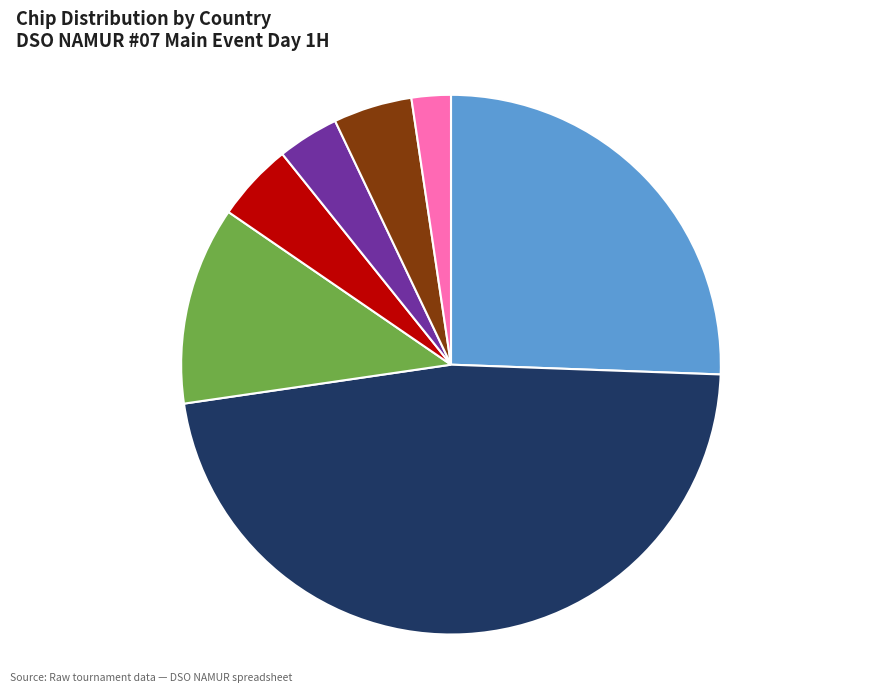

Is it true that Algeria 5% is 5% of the pie?

True